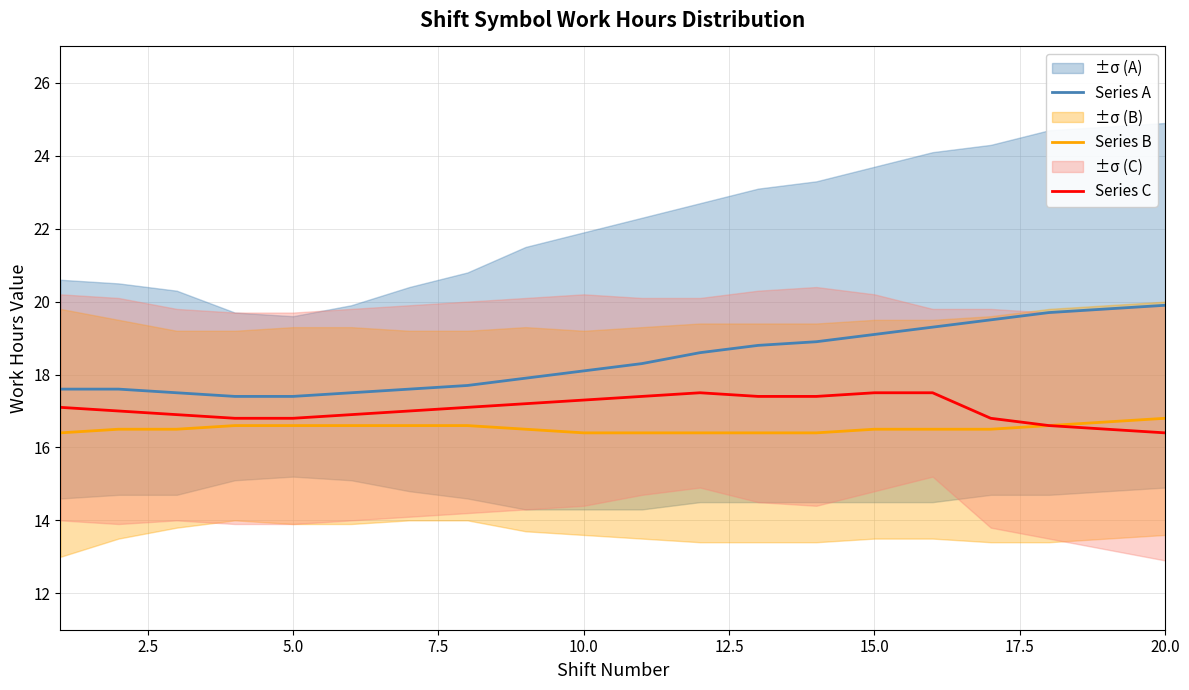

What is the value of the Series B point at the 8th from the left?

16.6